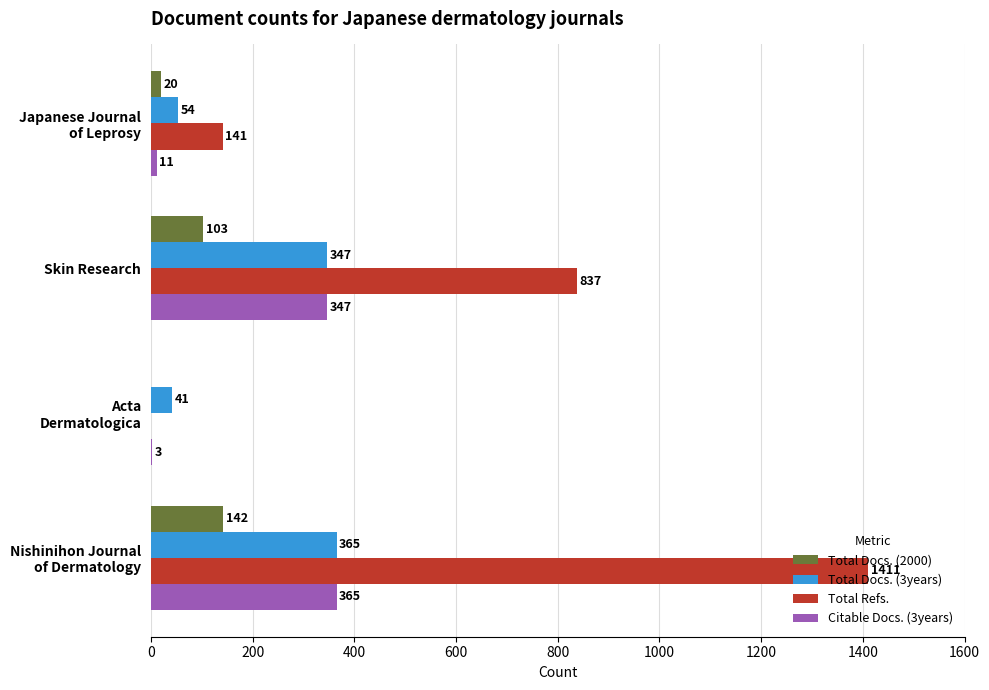

What is the approximate value of Total Docs. (3years) at Skin Research?

347